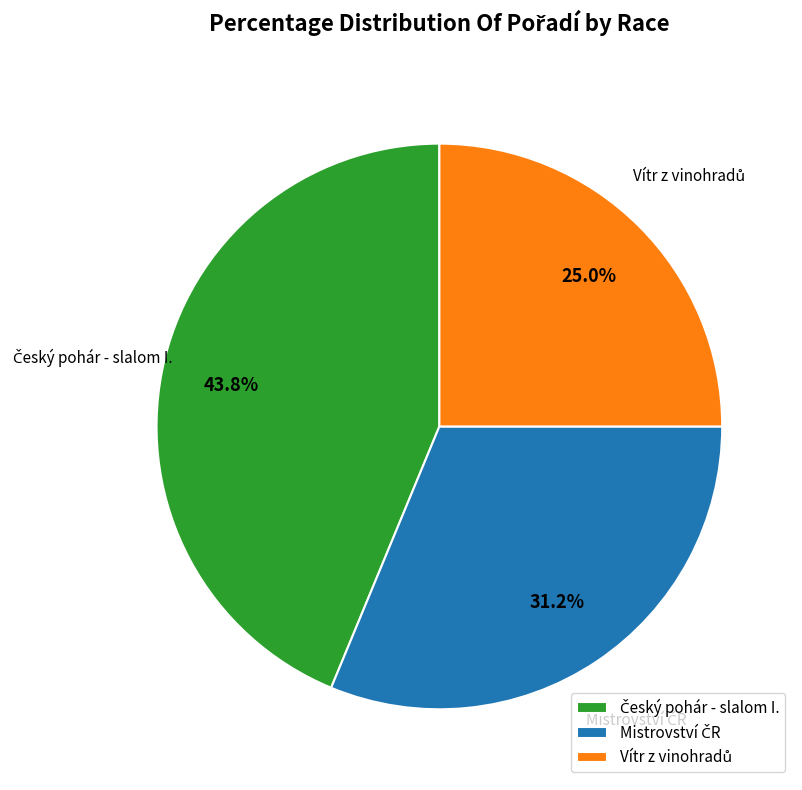

How many slices are in this pie chart?

3